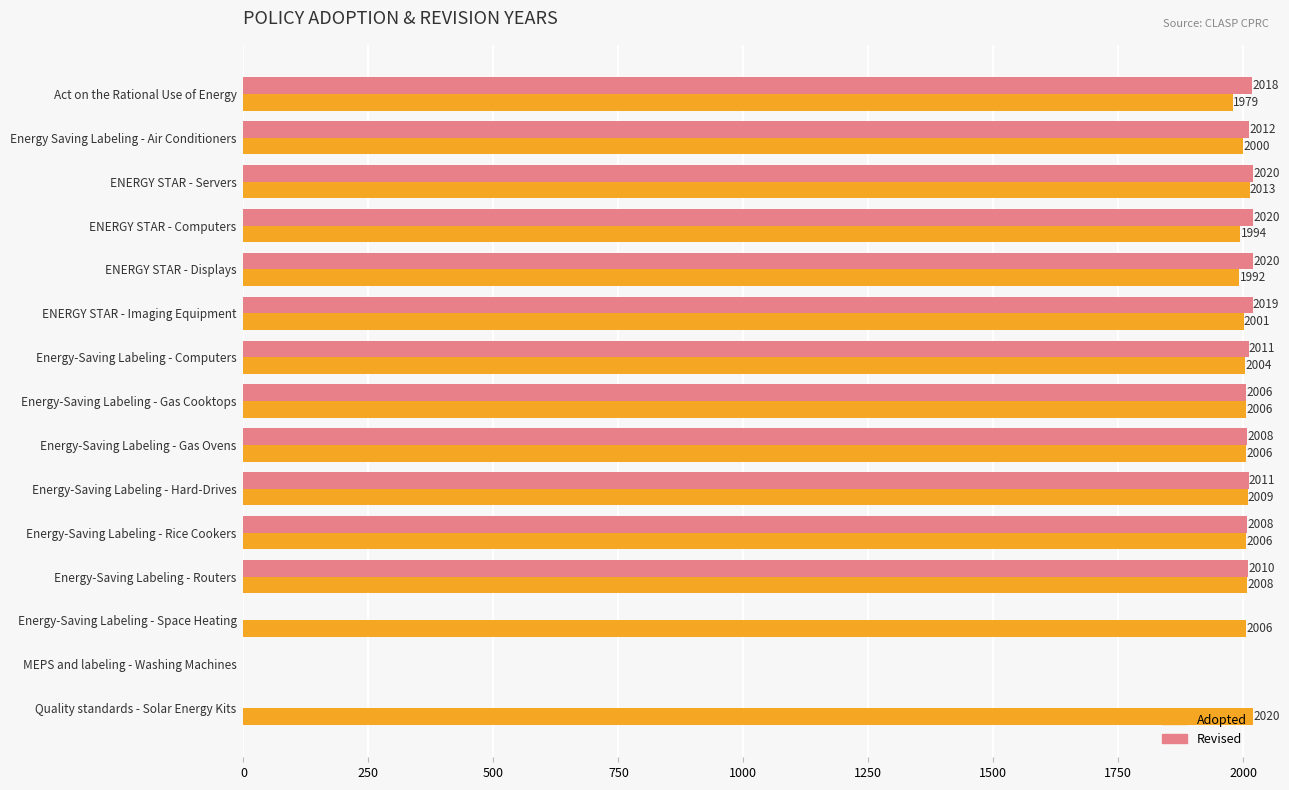

What is the total value across all series at Energy Saving Labeling - Air Conditioners?

4012